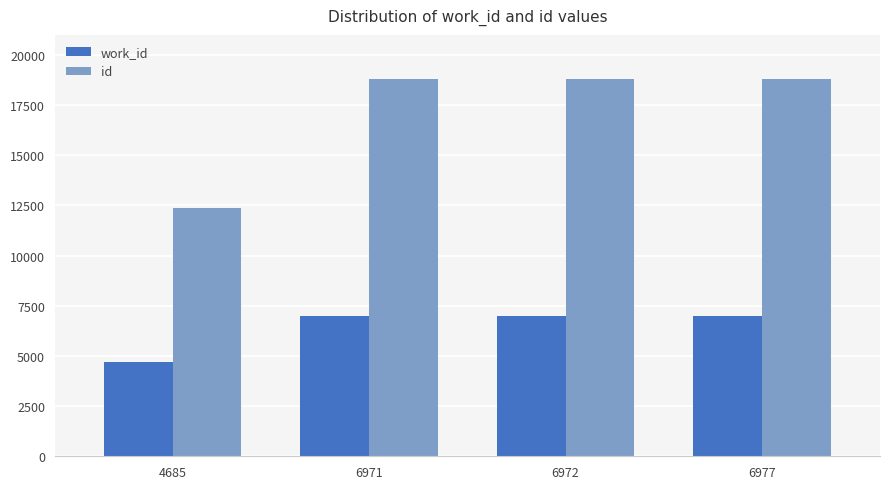

Between 4685 and 6977, which series saw the biggest shift?

id